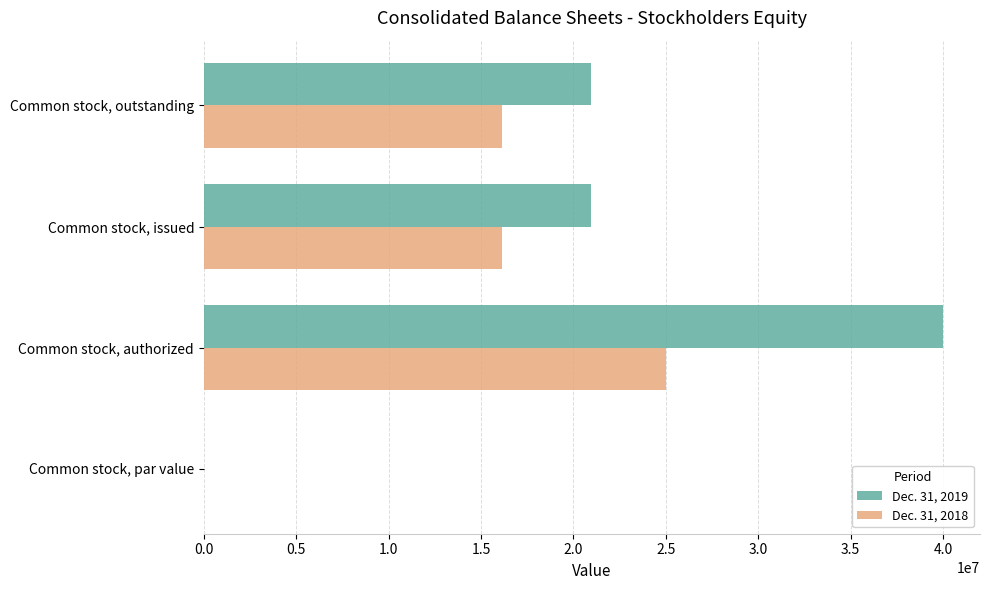

How many categories are shown in the chart?

4